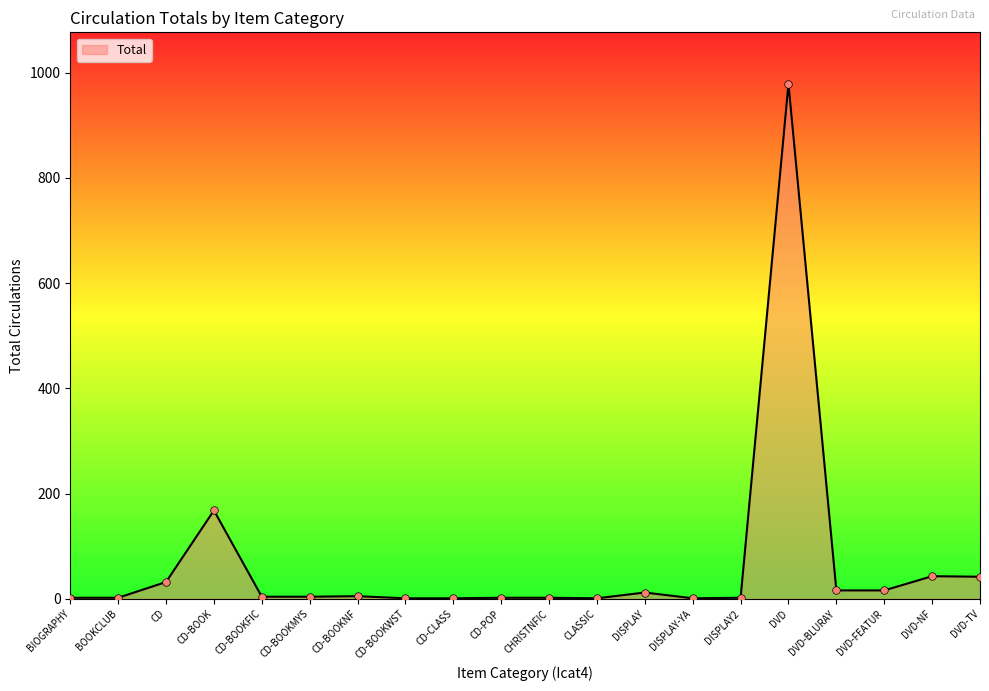

Approximately how many times larger is the value at DVD-BLURAY compared to CD-BOOKMYS?

4.0